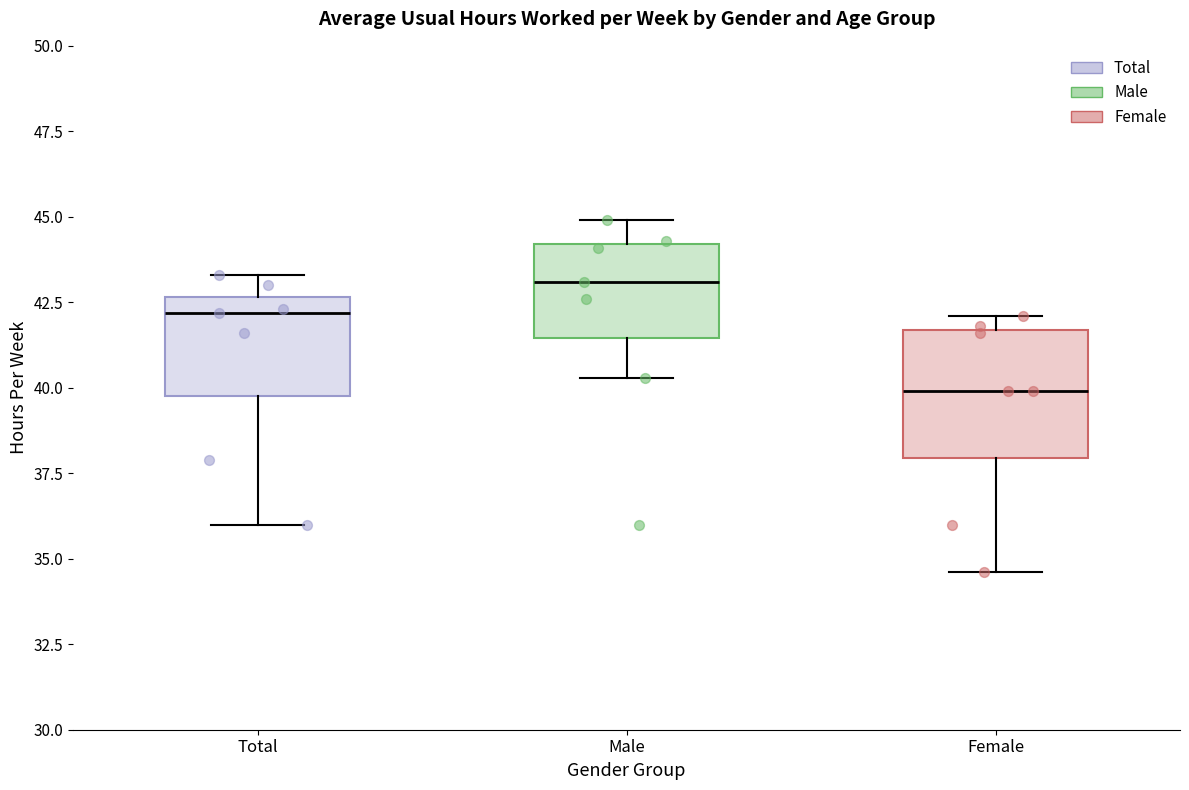

Which box is the tallest, from its lower edge to its upper edge?

Female